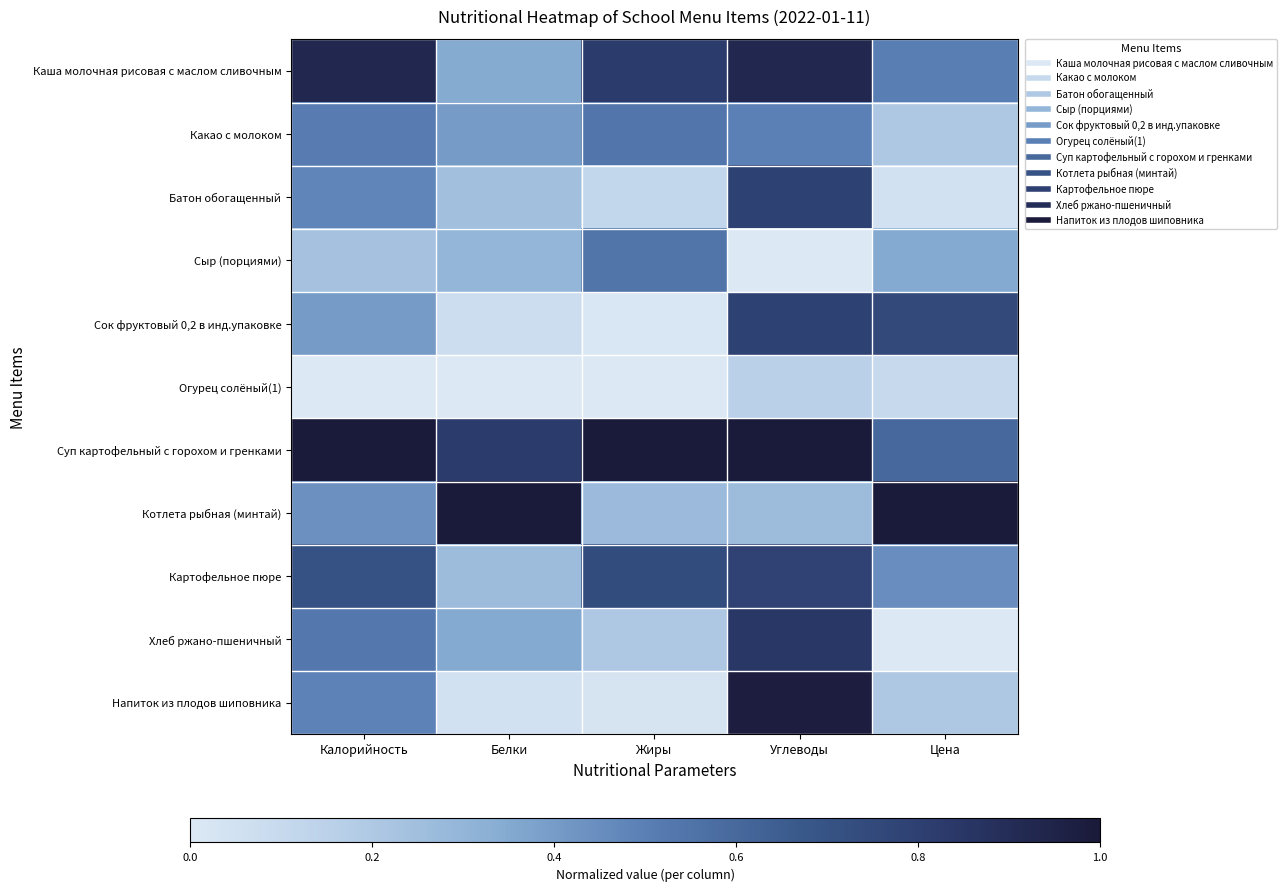

Which series has the widest spread of values?

Напиток из плодов шиповника